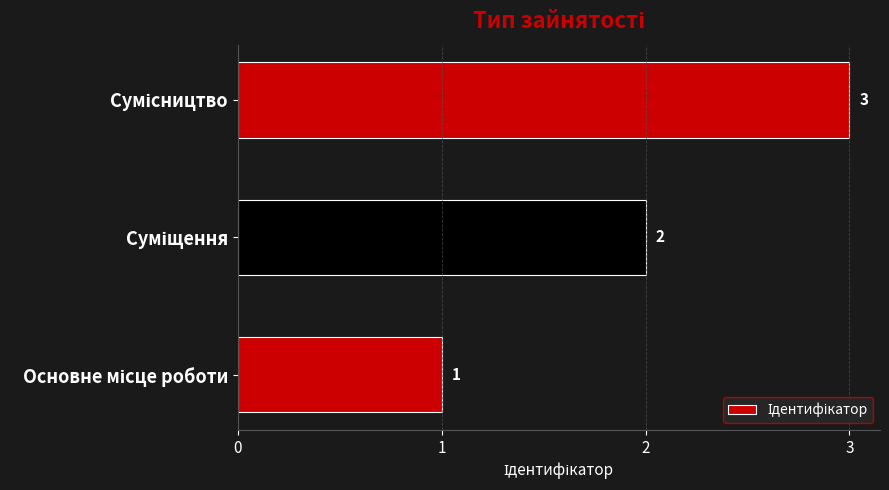

Count the values in the range 1 to 3.

3